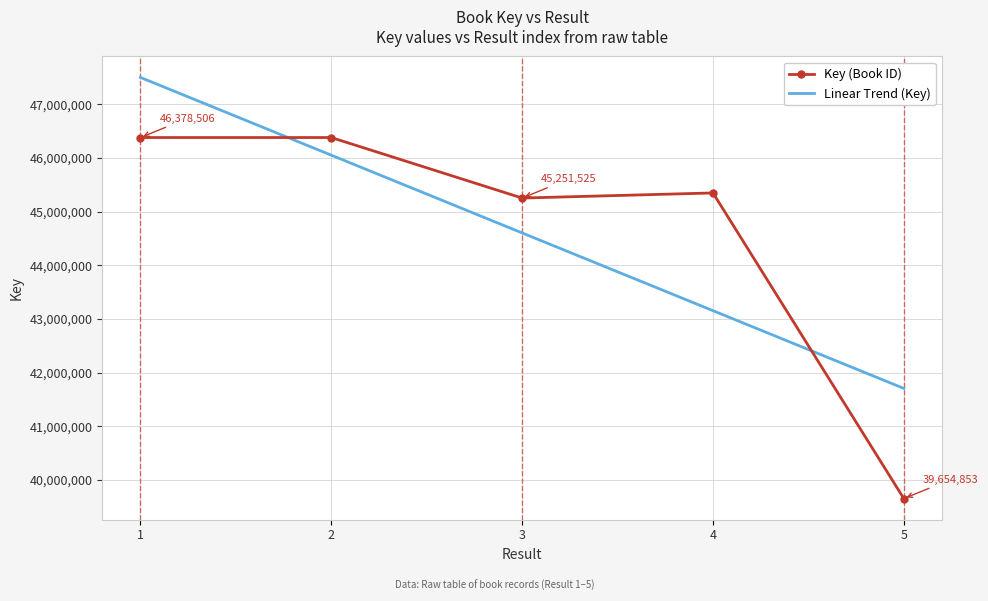

List the series in order of their peak value, lowest first.

Key (Book ID), Linear Trend (Key)